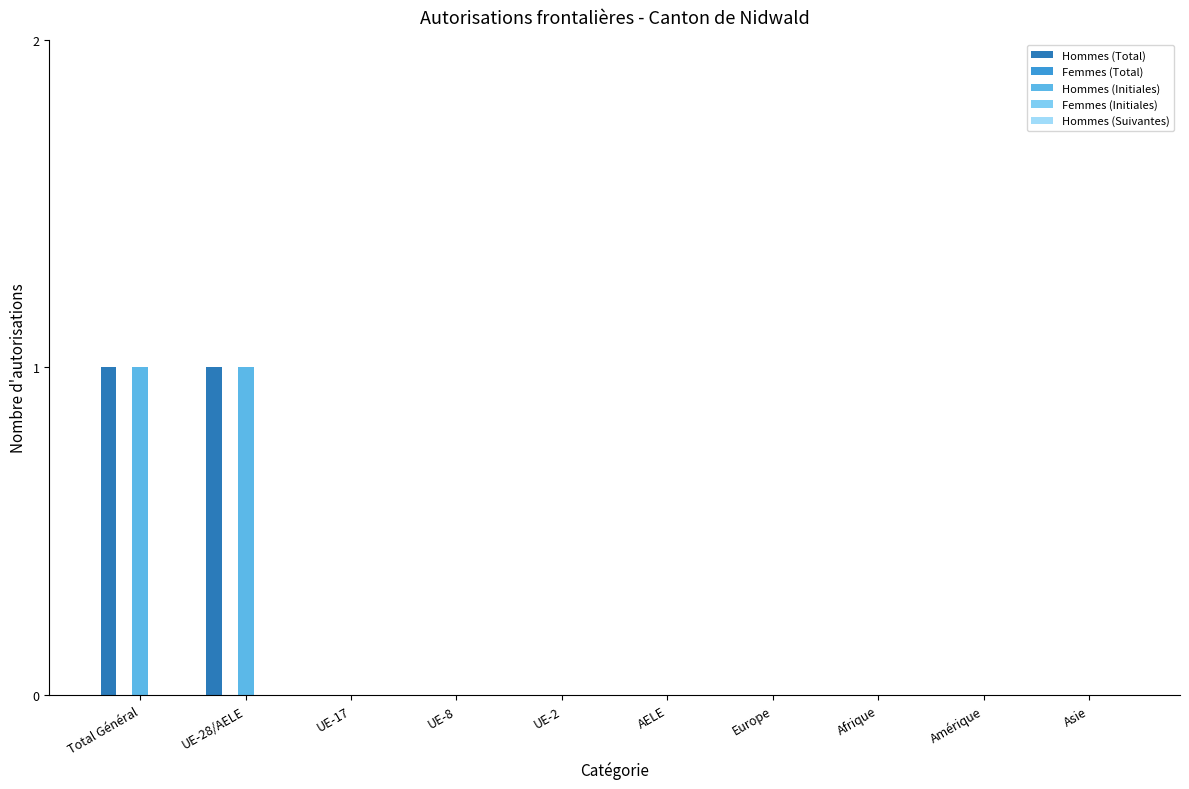

Which label corresponds to the smallest value in the chart?

UE-17